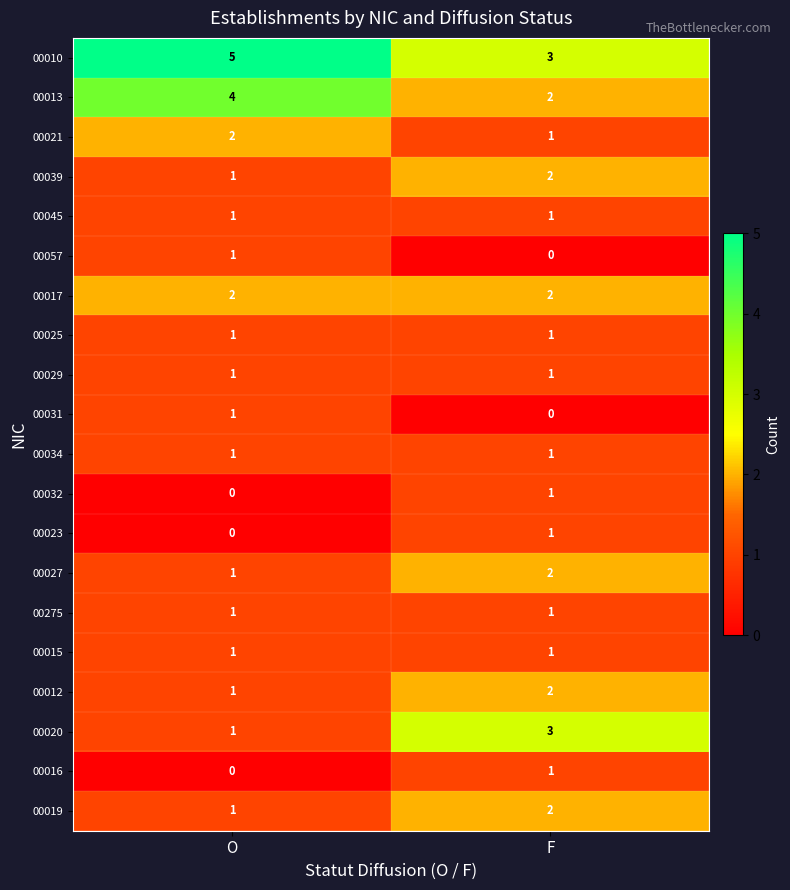

Where is 00020 nearest to the value 2?

O